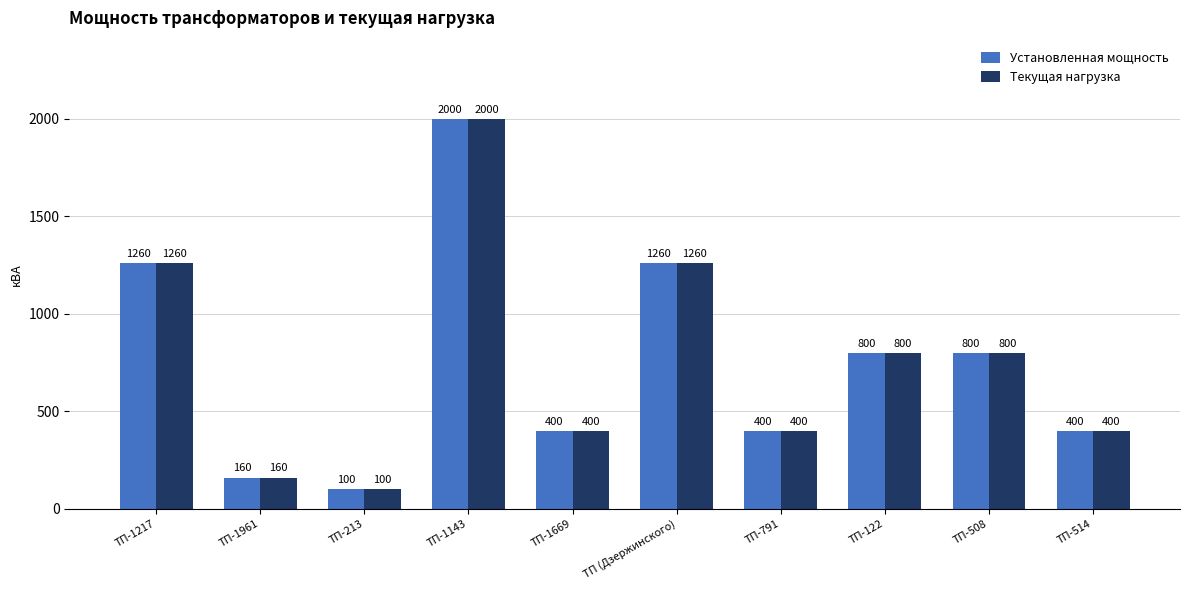

Which category has the highest value across all series?

ТП-1143